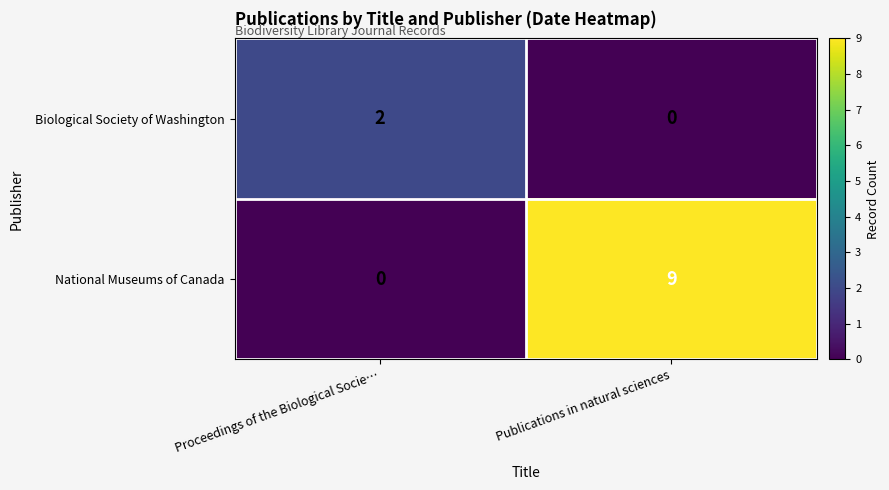

Count the number of categories in the chart.

2